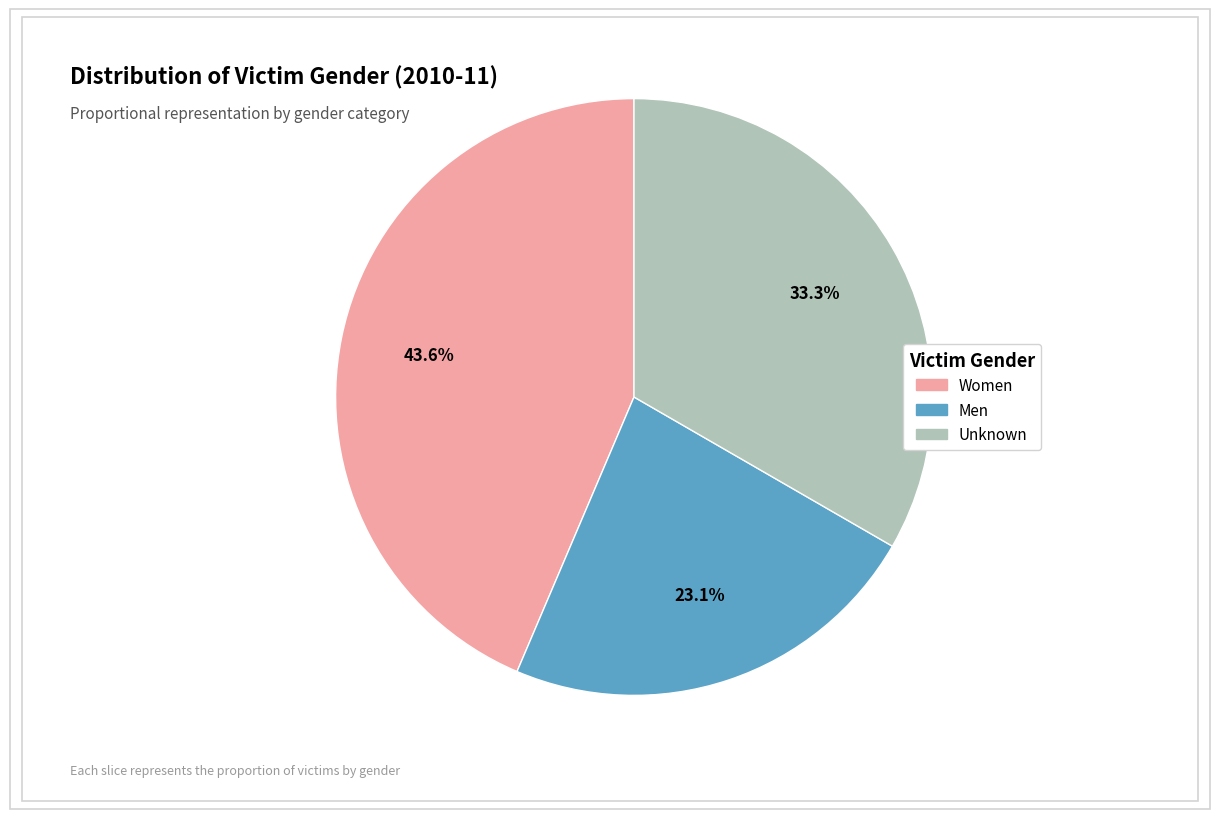

Is there a majority slice in this chart?

No